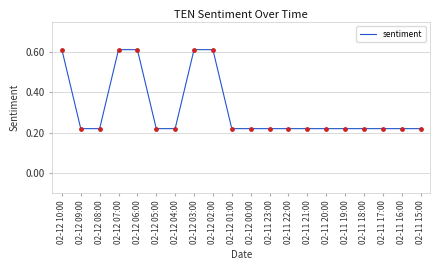

Between 02-12 02:00 and 02-12 08:00, which is larger?

02-12 02:00